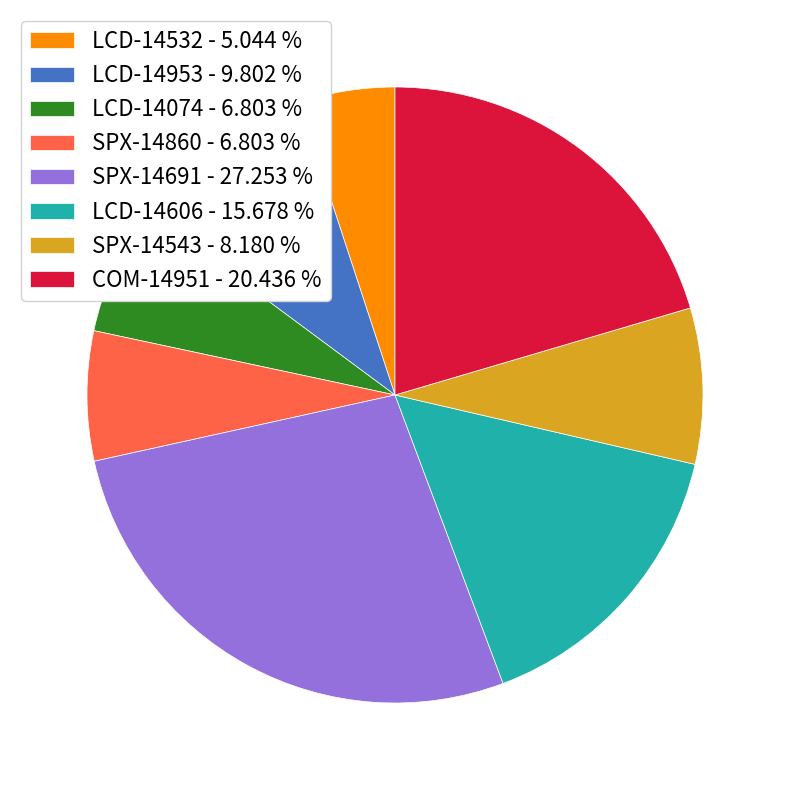

How many slices are in this pie chart?

8